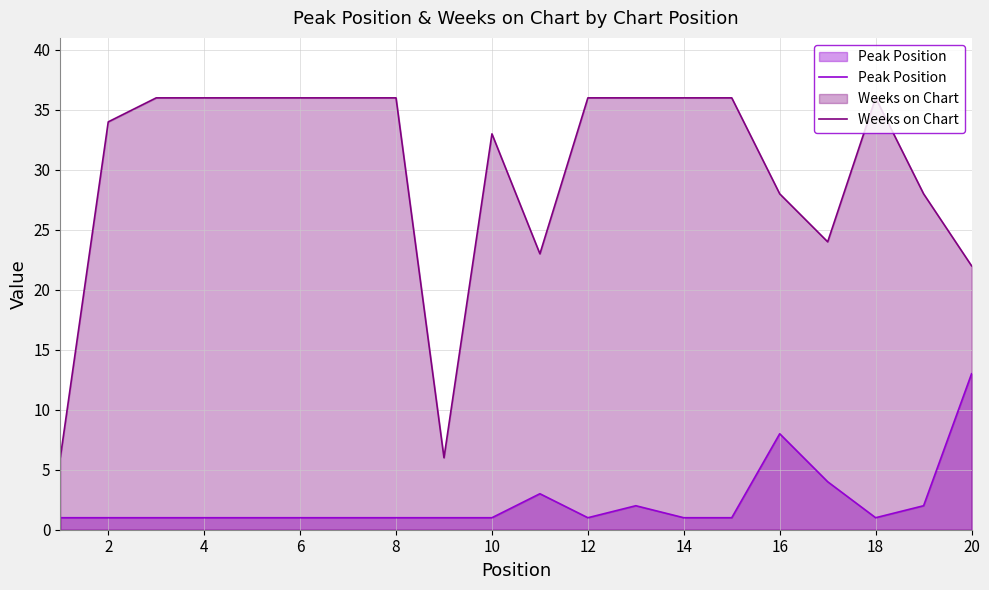

Which series has the largest range (max minus min)?

Weeks on Chart